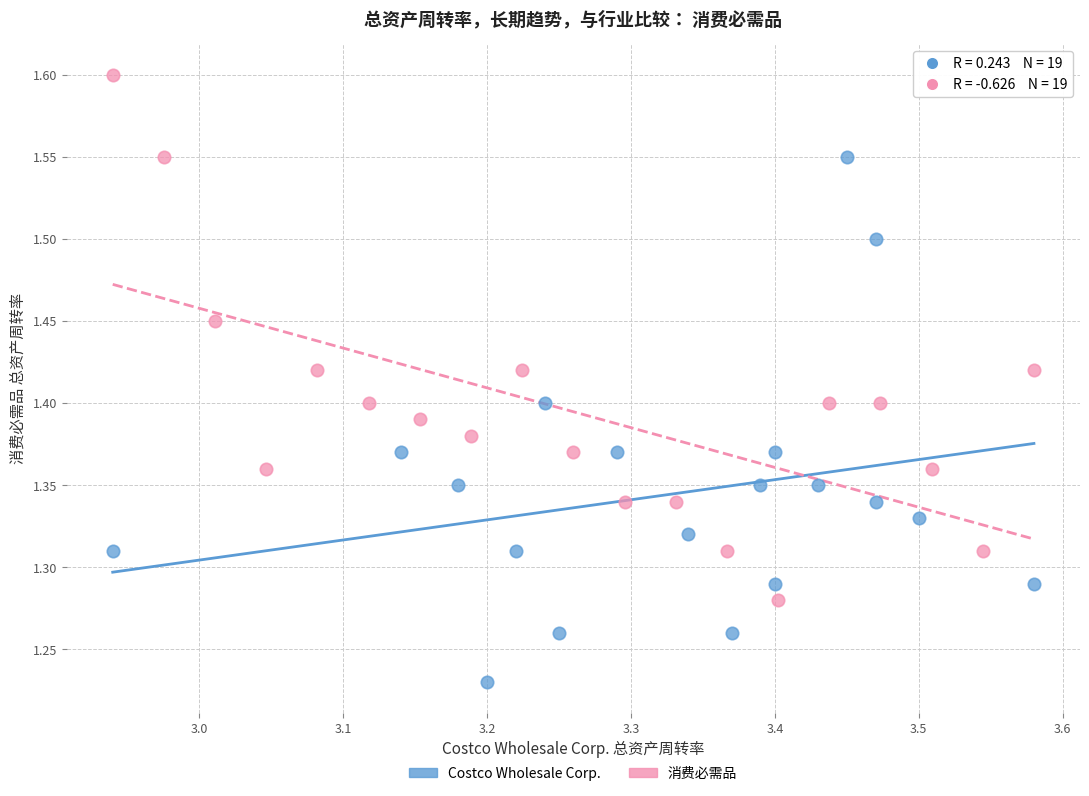

Which series contains the lowest Y value?

Costco Wholesale Corp.